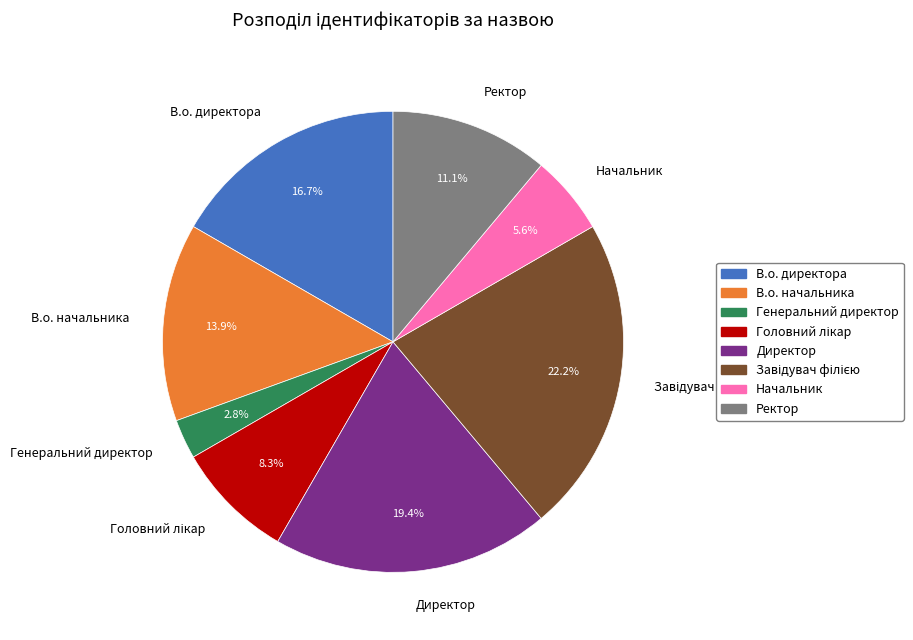

What is the smallest slice in the pie chart?

Генеральний директор